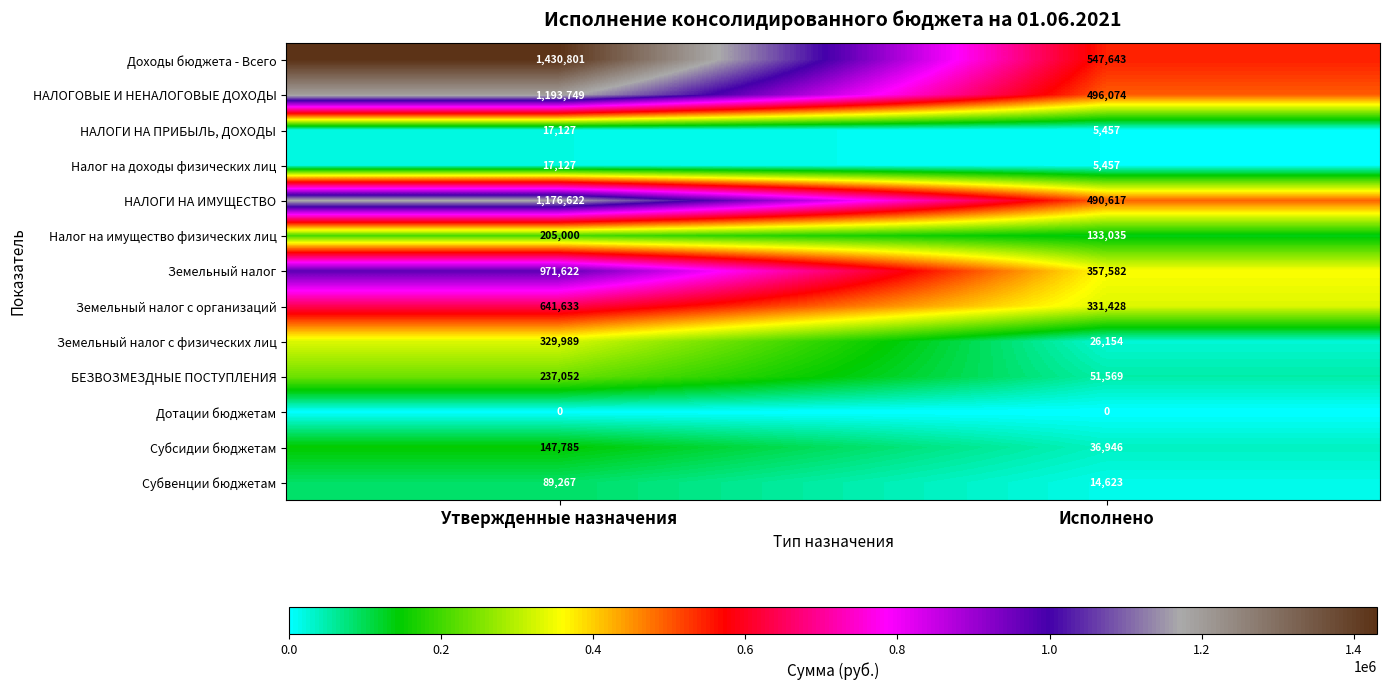

What is the maximum value for Доходы бюджета - Всего?

1430801